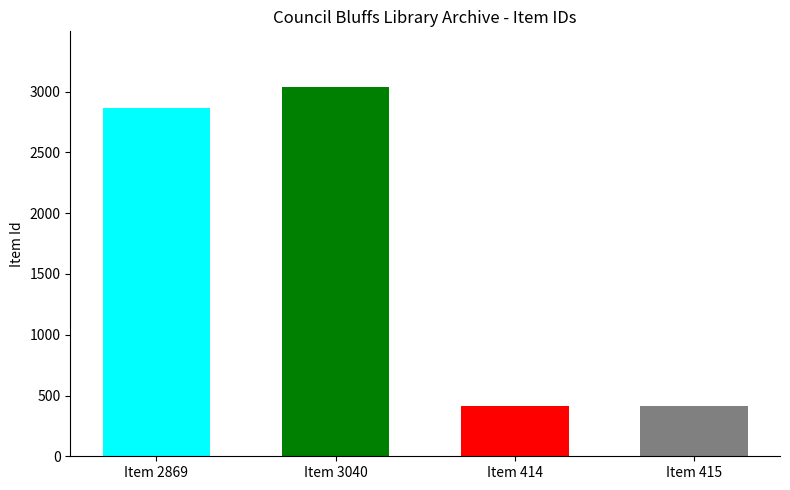

What position from the left is Item 414?

3